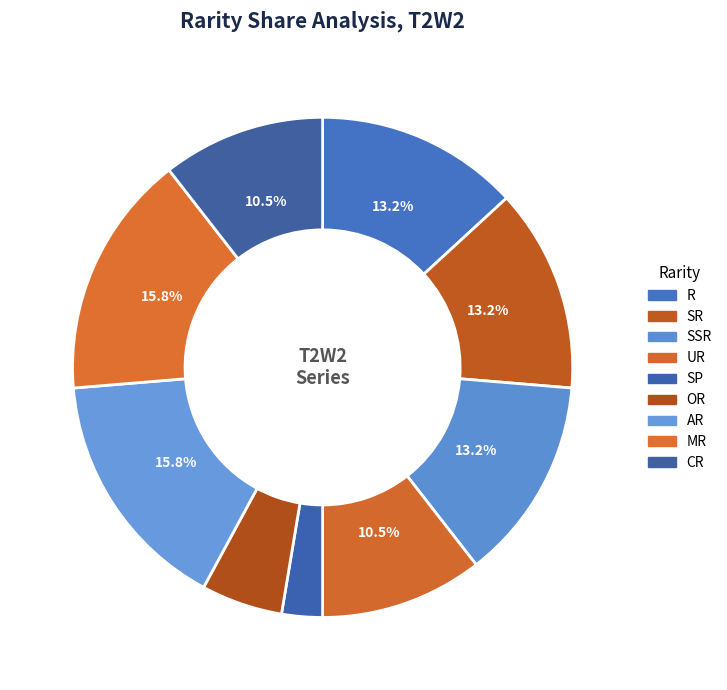

Is UR the majority of the pie?

No